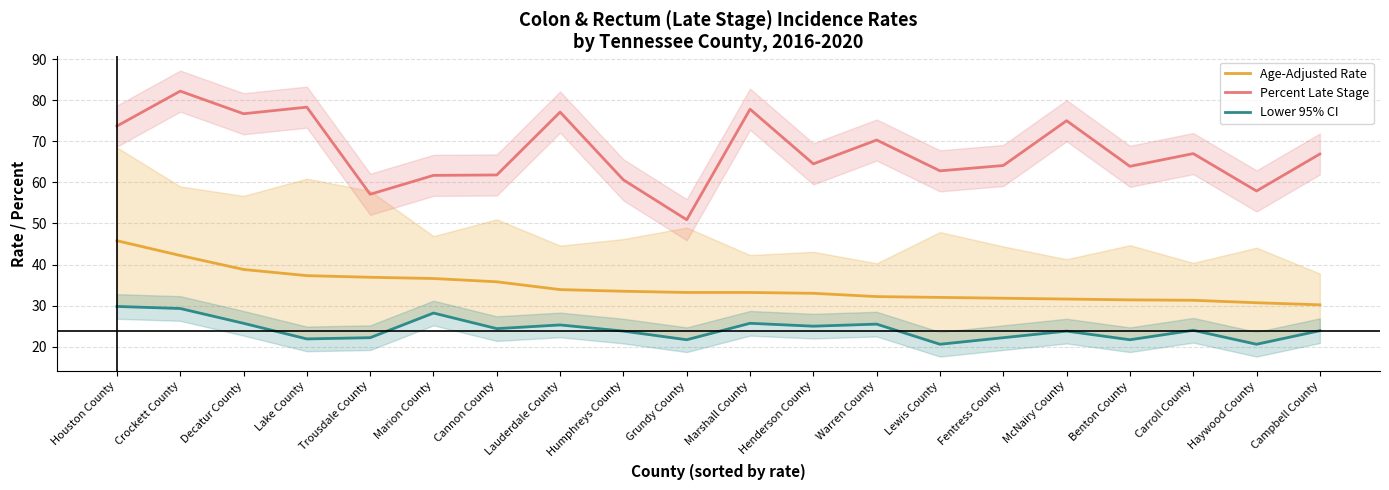

Count the number of categories in the chart.

20